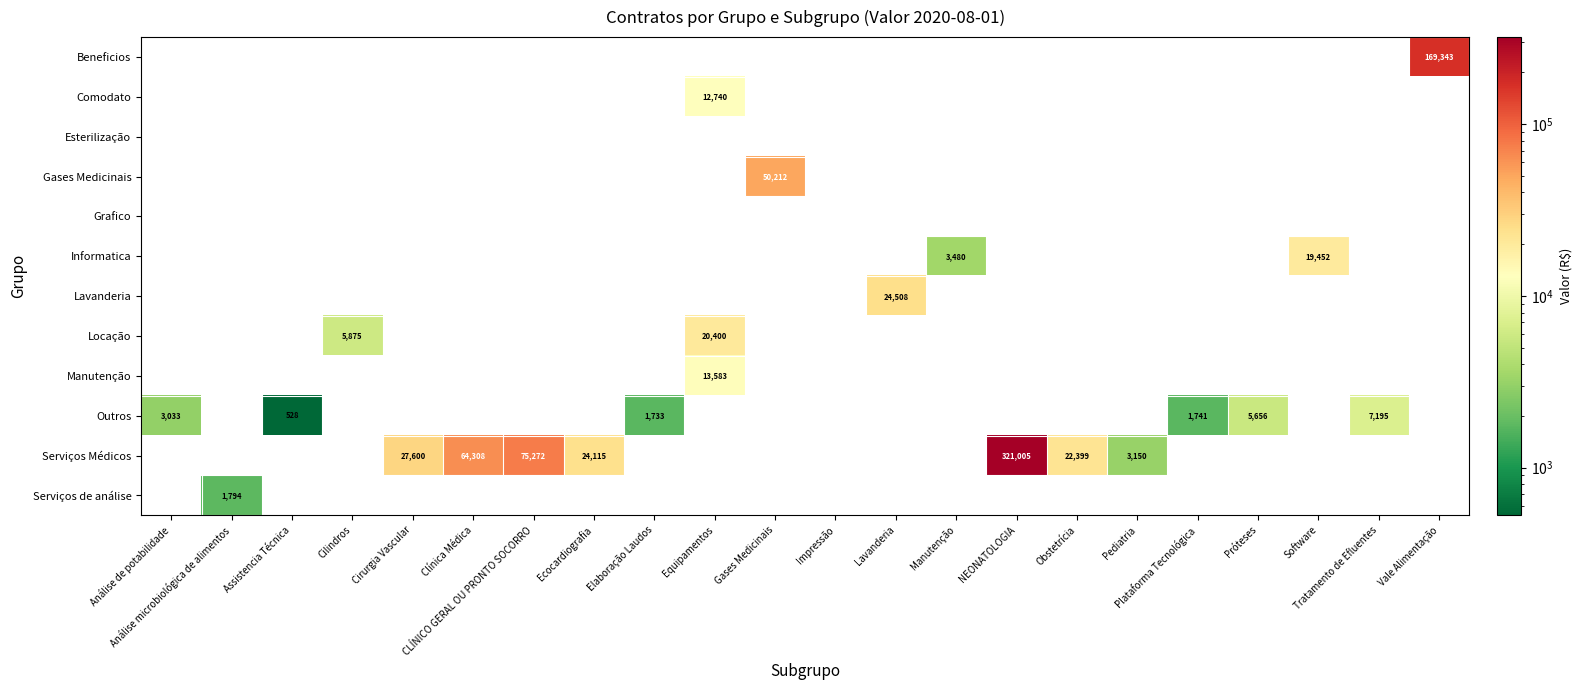

True or false: Informatica has a value of 19452 at Software.

True